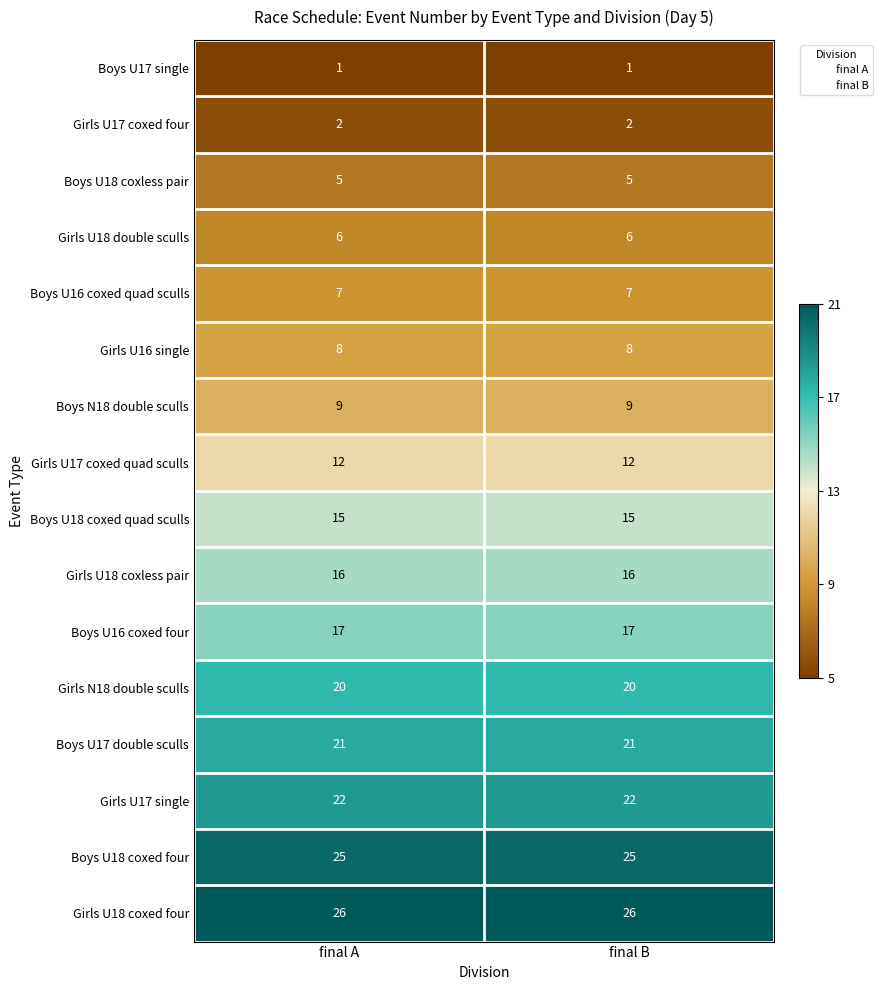

What is the average value of the Girls N18 double sculls series?

20